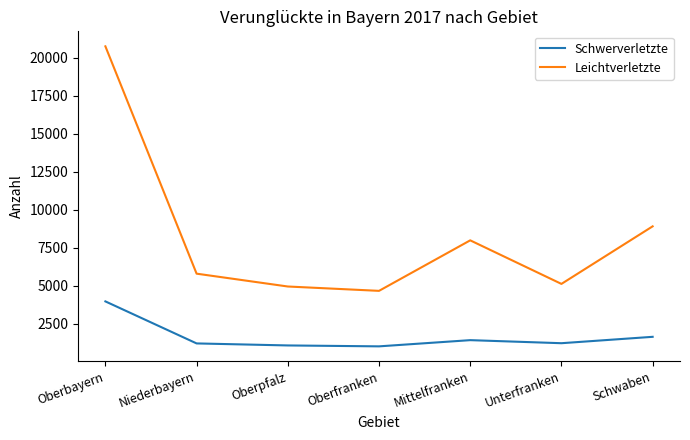

At which label does Leichtverletzte first exceed 5790?

Oberbayern